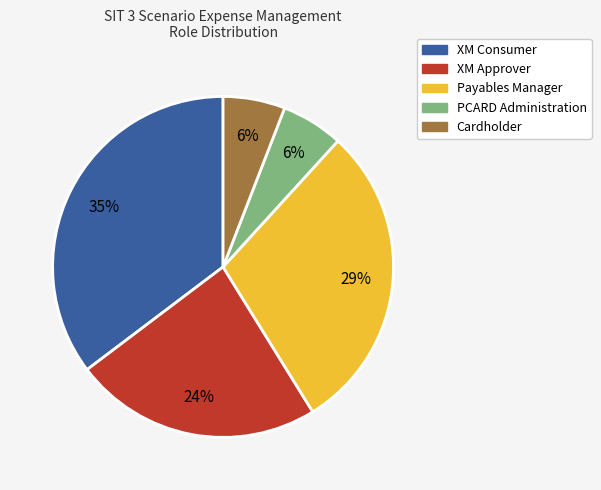

Which slice is the largest?

XM Consumer